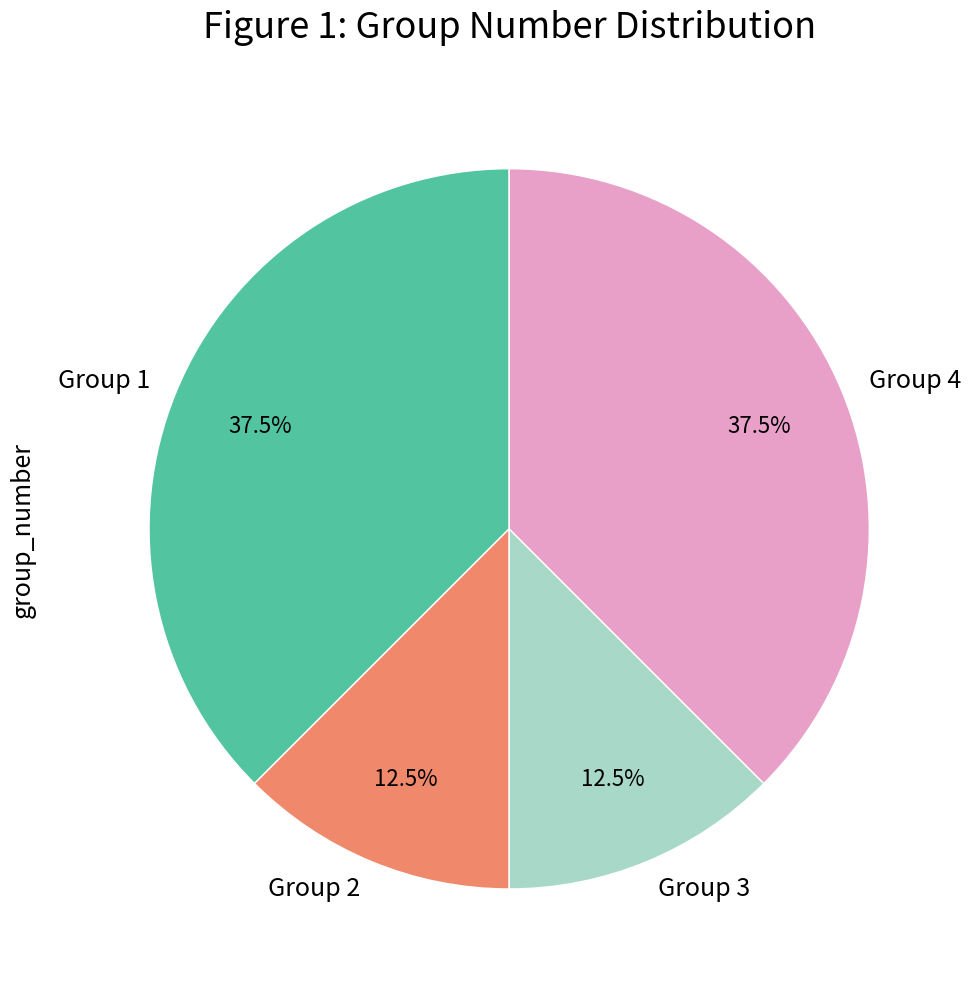

Is there any slice that represents more than half of the pie?

No